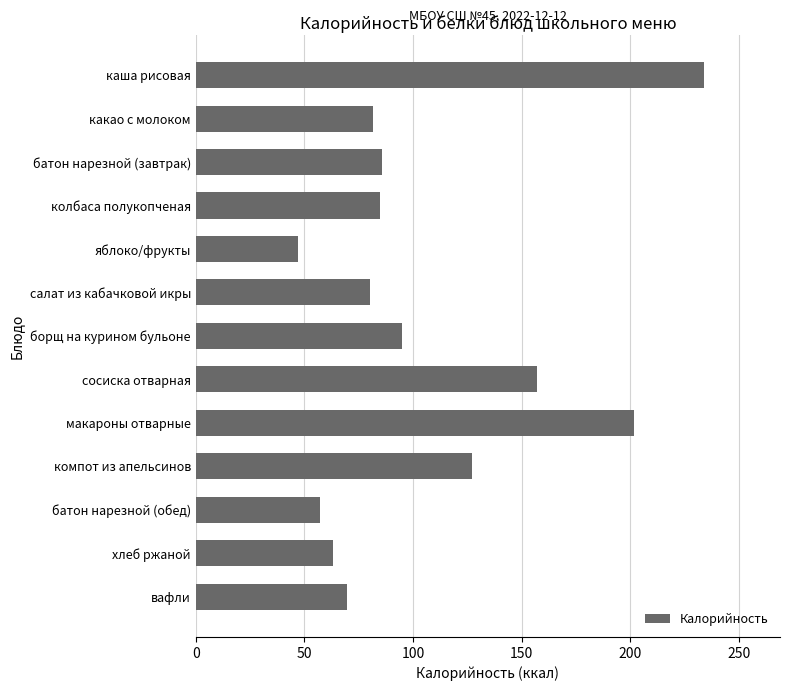

At which label is the value closest to 140?

компот из апельсинов